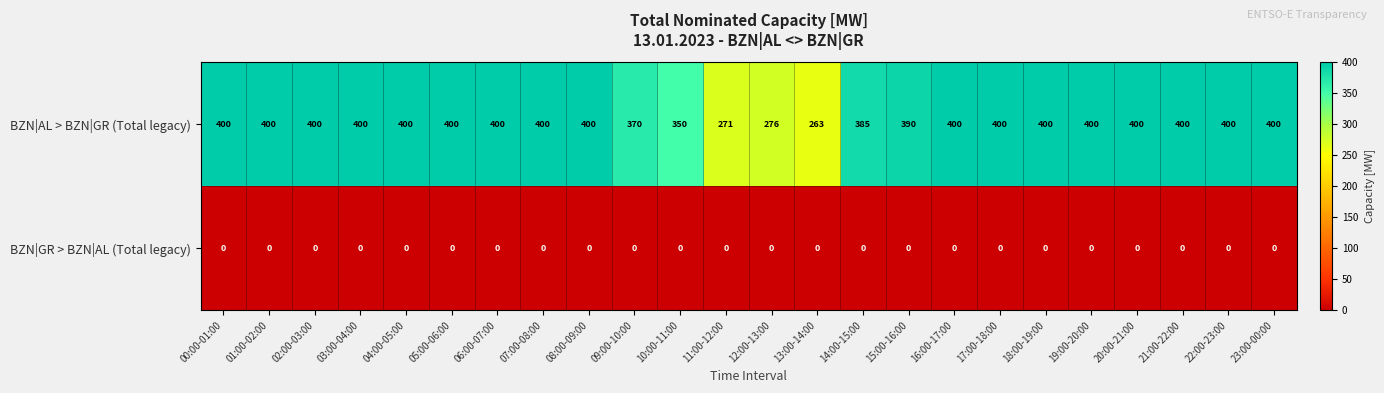

True or false: BZN|GR > BZN|AL (Total legacy) has a value of 0 at 08:00-09:00.

True